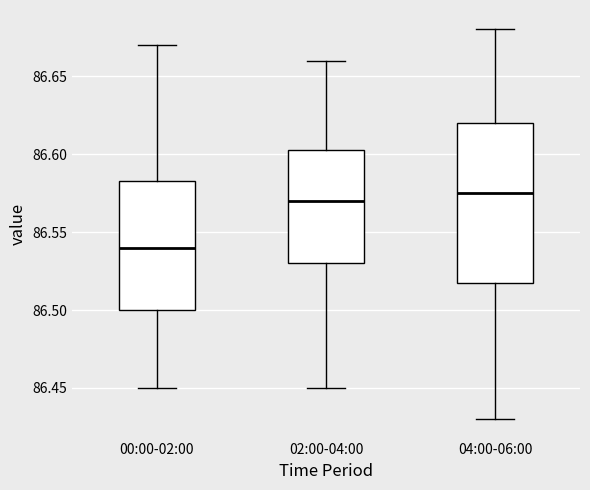

Comparing the boxes themselves (not the whiskers), which one is the tallest?

04:00-06:00